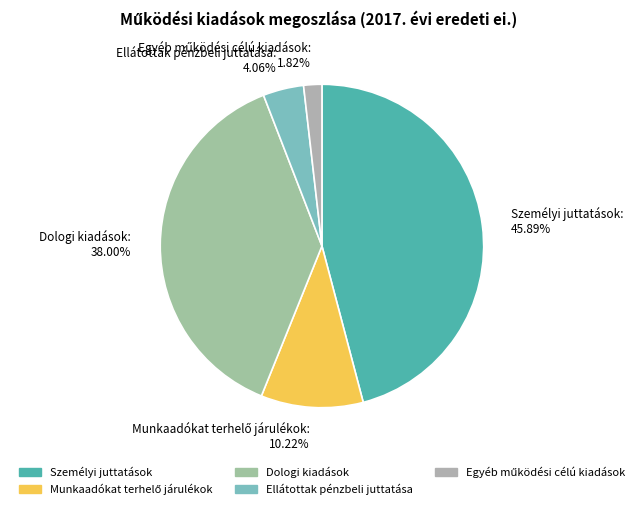

Which slice is the largest?

Személyi juttatások